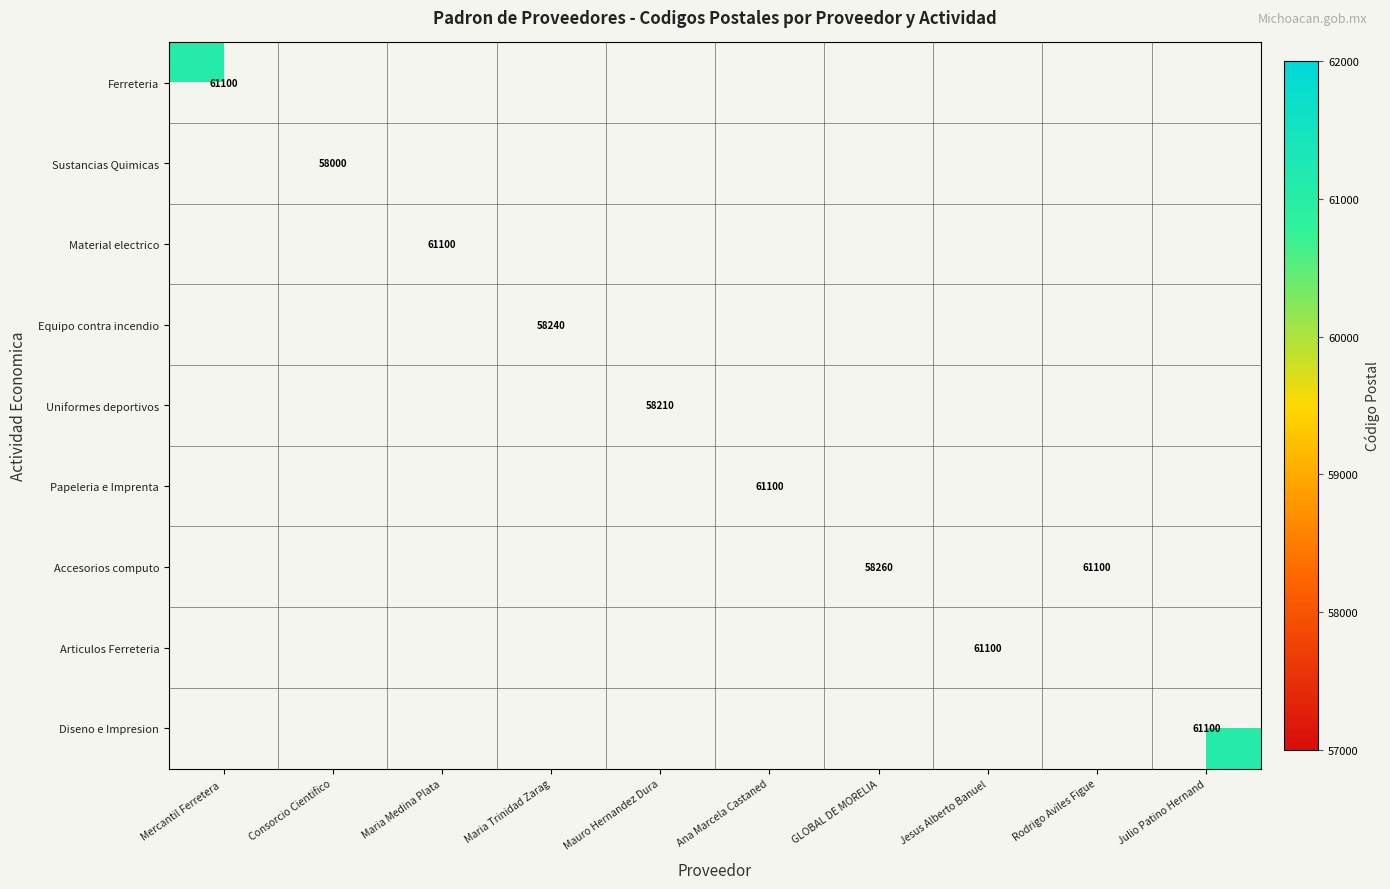

How many series are shown in this chart?

9